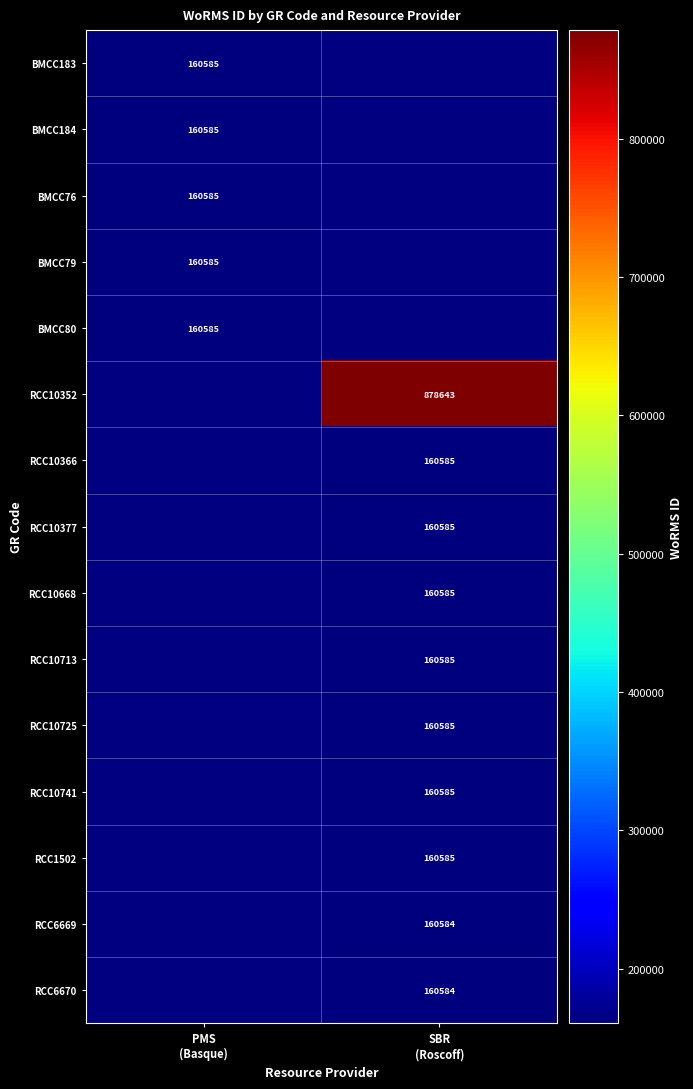

Is it true that BMCC183 equals 248881.9 at PMS (Basque)?

False